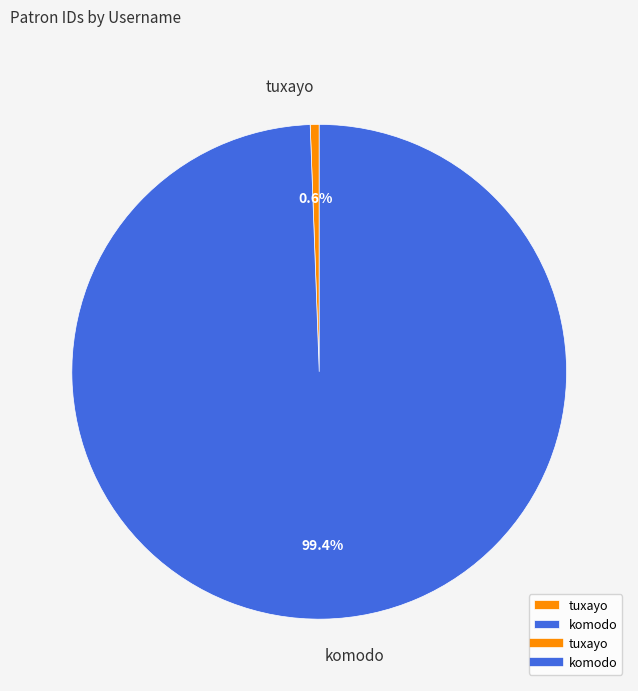

Which slice is the smallest?

tuxayo